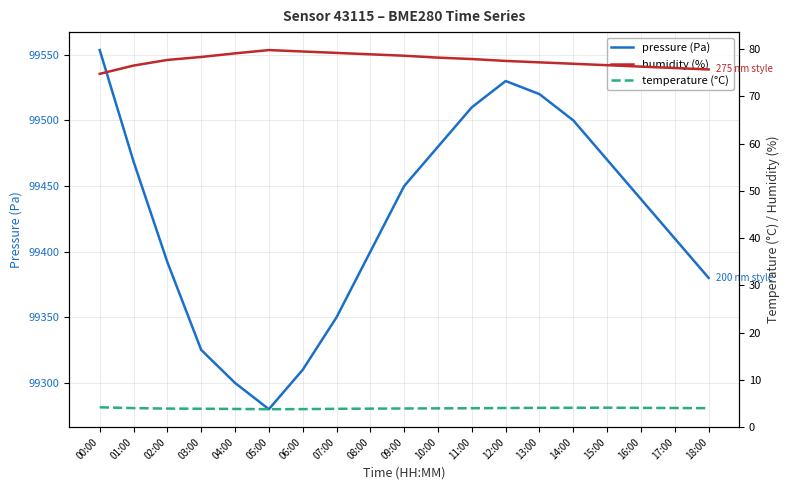

True or false: pressure (Pa) and temperature (°C) cross at least once.

False